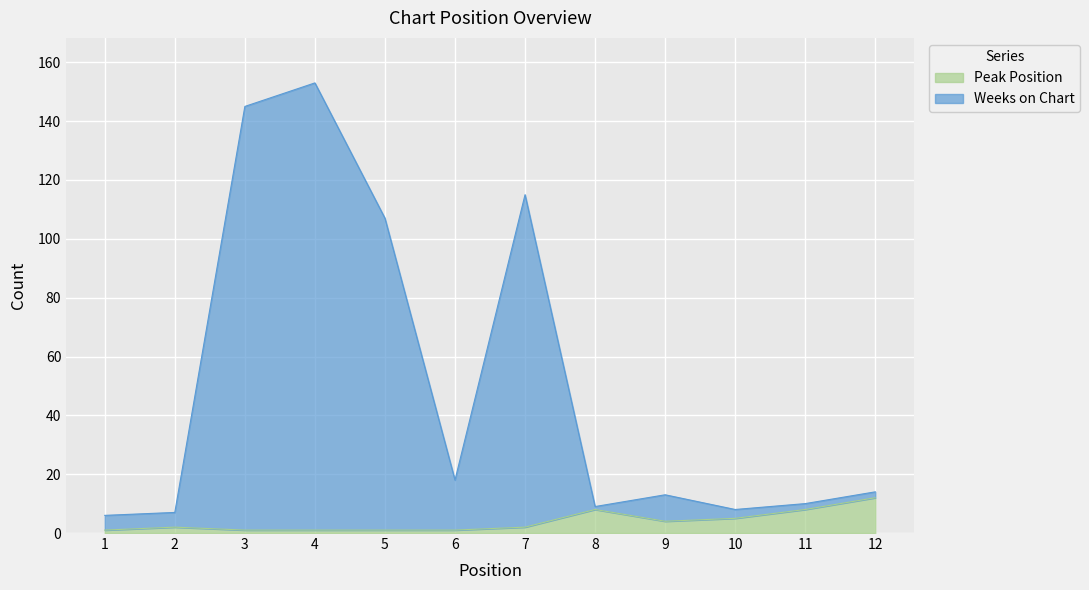

How many series are shown in this chart?

2